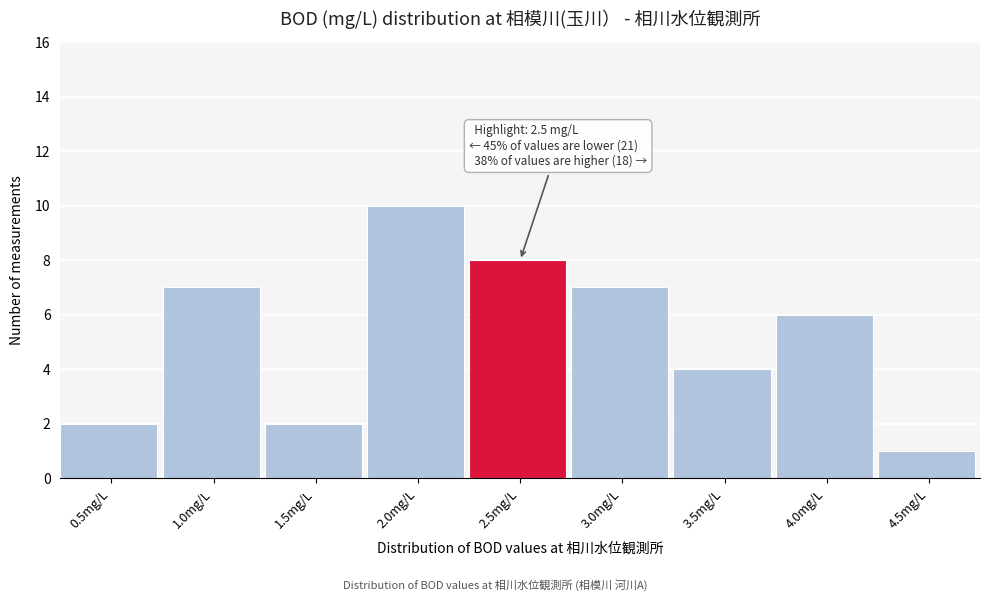

Reading right to left, what are all the values shown in this chart?

1	6	4	7	8	10	2	7	2